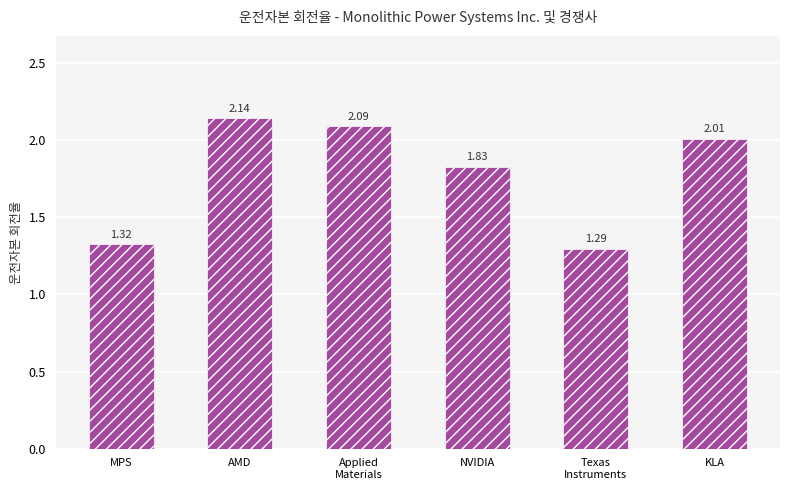

What is the difference between the values at MPS and Applied
Materials?

0.8